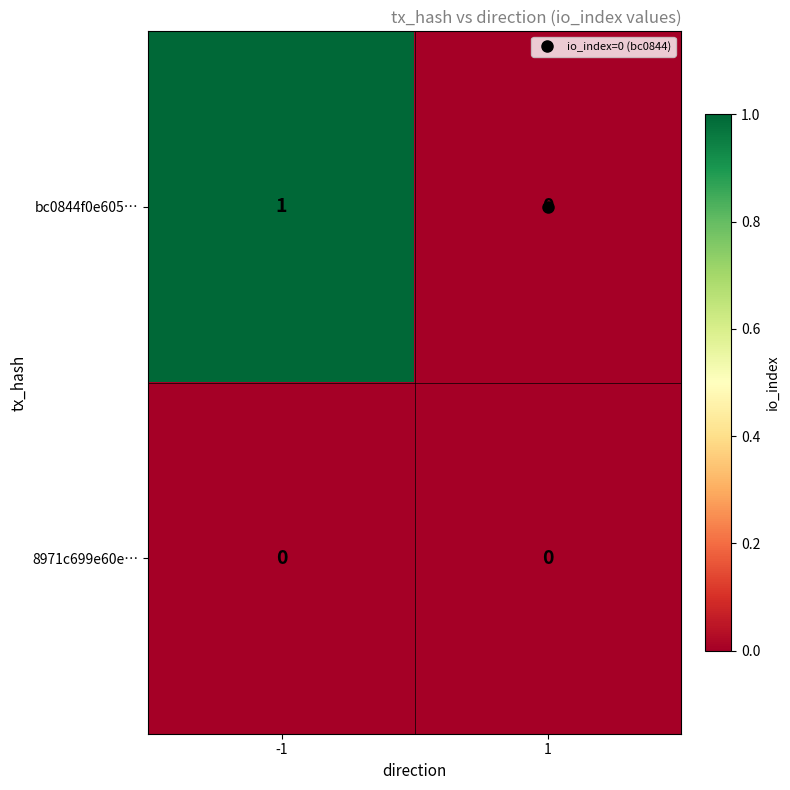

Which series has the widest spread of values?

bc0844f0e605…